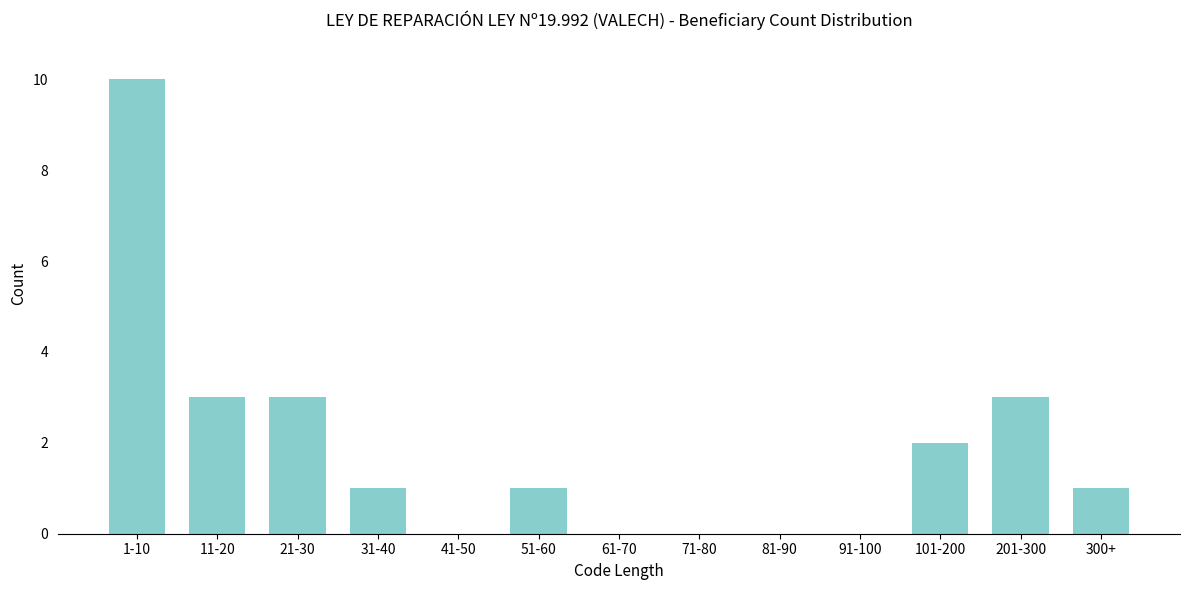

Reading left to right, transcribe all the data shown in this chart.

1-10=10	11-20=3	21-30=3	31-40=1	41-50=0	51-60=1	61-70=0	71-80=0	81-90=0	91-100=0	101-200=2	201-300=3	300+=1